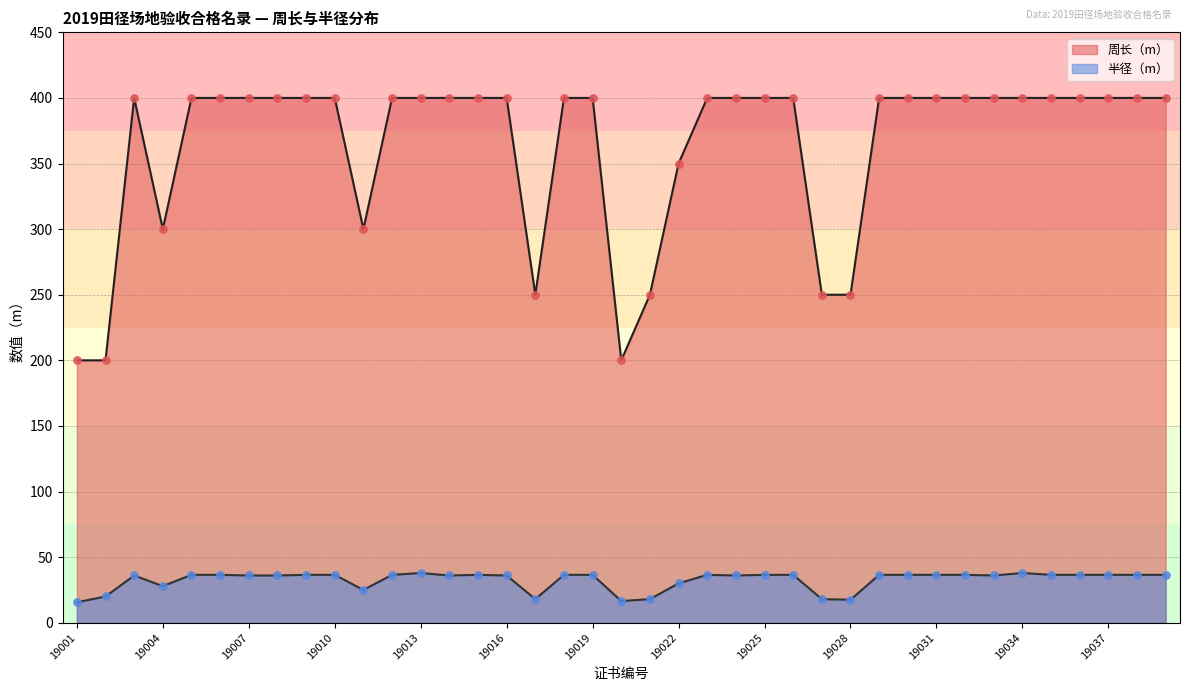

Which series has the largest Y range (max minus min)?

周长（m）